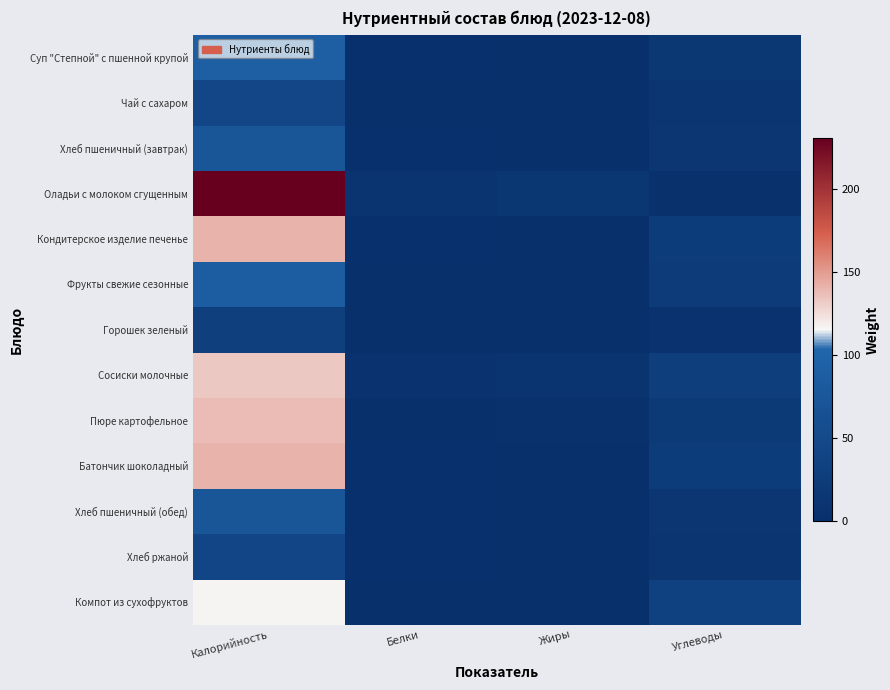

Reading left to right, transcribe all the data shown in this chart.

Суп "Степной" с пшенной крупой: Калорийность=91.5	Белки=2.2	Жиры=2.8	Углеводы=14.3
Чай с сахаром: Калорийность=43.9	Белки=0.2	Жиры=0.0	Углеводы=11.0
Хлеб пшеничный (завтрак): Калорийность=73.4	Белки=2.4	Жиры=0.3	Углеводы=13.5
Оладьи с молоком сгущенным: Калорийность=231.0	Белки=9.1	Жиры=12.3	Углеводы=4.9
Кондитерское изделие печенье: Калорийность=141.6	Белки=2.5	Жиры=3.3	Углеводы=25.3
Фрукты свежие сезонные: Калорийность=85.0	Белки=1.5	Жиры=0.5	Углеводы=21.0
Горошек зеленый: Калорийность=30.0	Белки=1.8	Жиры=0.1	Углеводы=5.5
Сосиски молочные: Калорийность=133.0	Белки=5.5	Жиры=8.9	Углеводы=27.8
Пюре картофельное: Калорийность=137.2	Белки=3.1	Жиры=4.8	Углеводы=20.4
Батончик шоколадный: Калорийность=141.6	Белки=2.5	Жиры=3.3	Углеводы=25.3
Хлеб пшеничный (обед): Калорийность=73.4	Белки=2.4	Жиры=0.3	Углеводы=13.5
Хлеб ржаной: Калорийность=42.0	Белки=2.0	Жиры=0.4	Углеводы=10.0
Компот из сухофруктов: Калорийность=116.9	Белки=0.3	Жиры=0.0	Углеводы=32.9